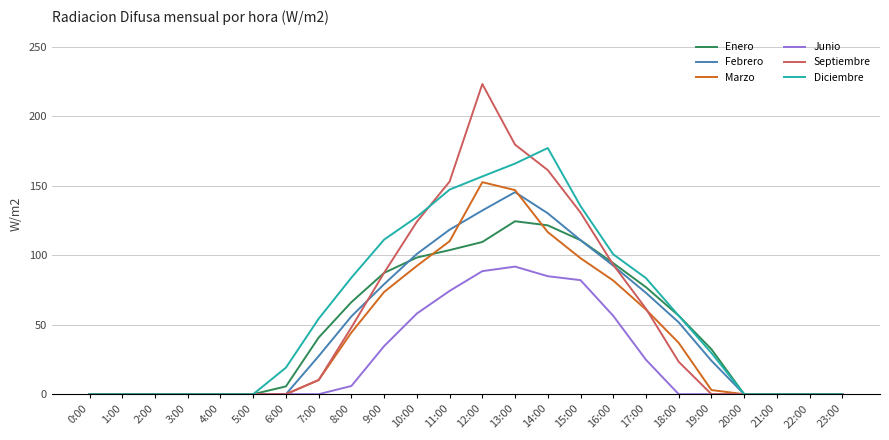

Which series has the widest spread of values?

Septiembre